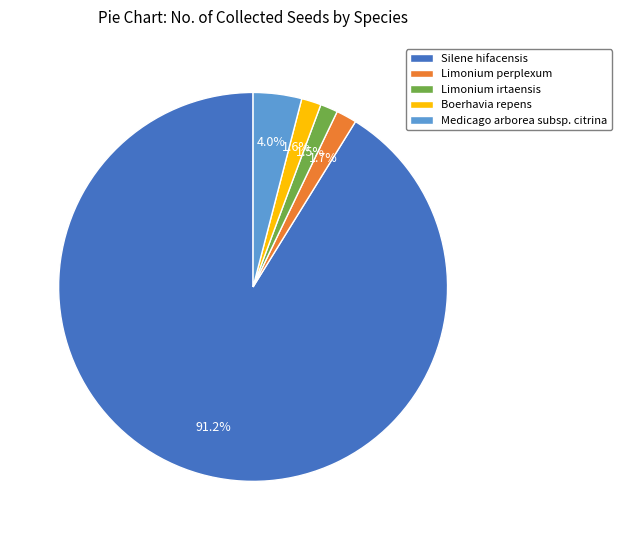

To the nearest percent, what portion does Medicago arborea subsp. citrina represent?

4%